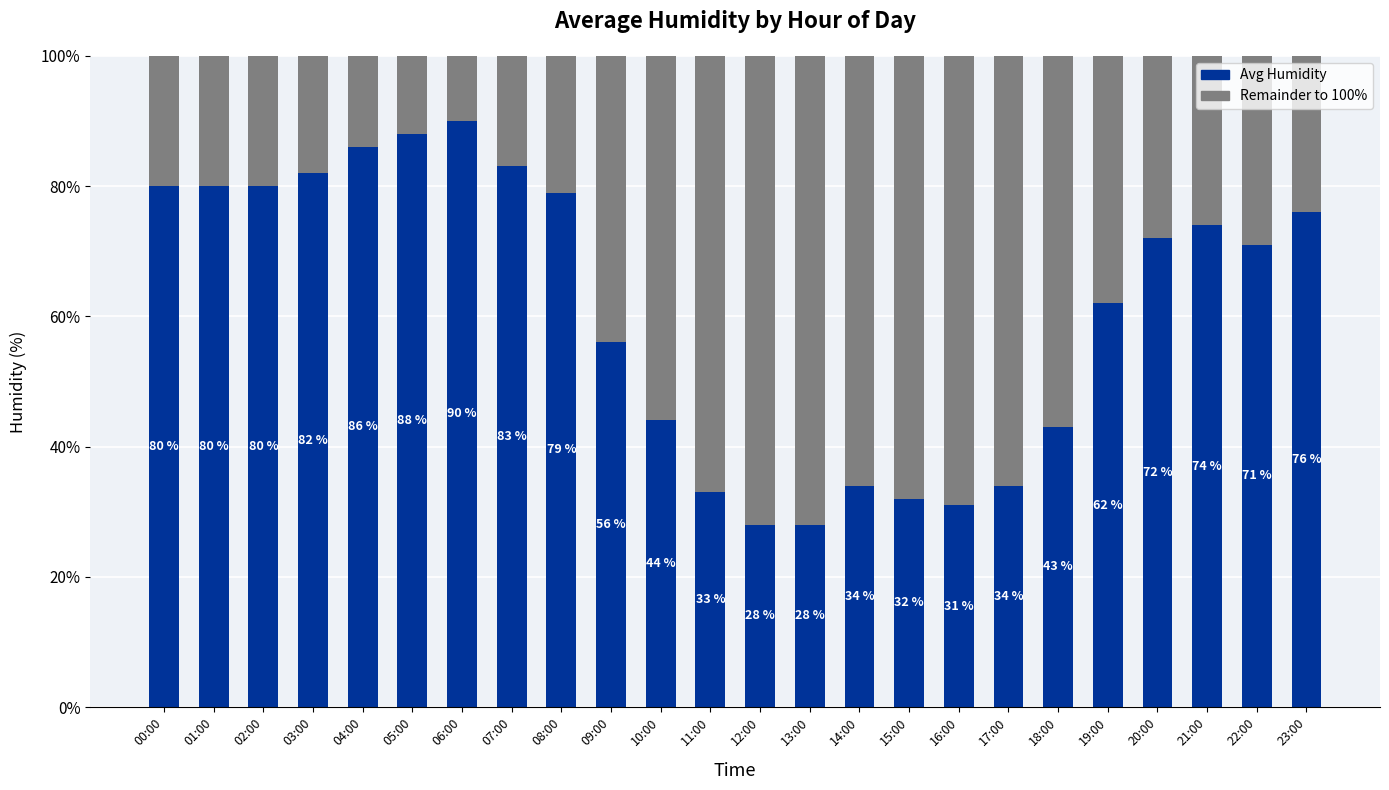

How many data points does each series have?

24